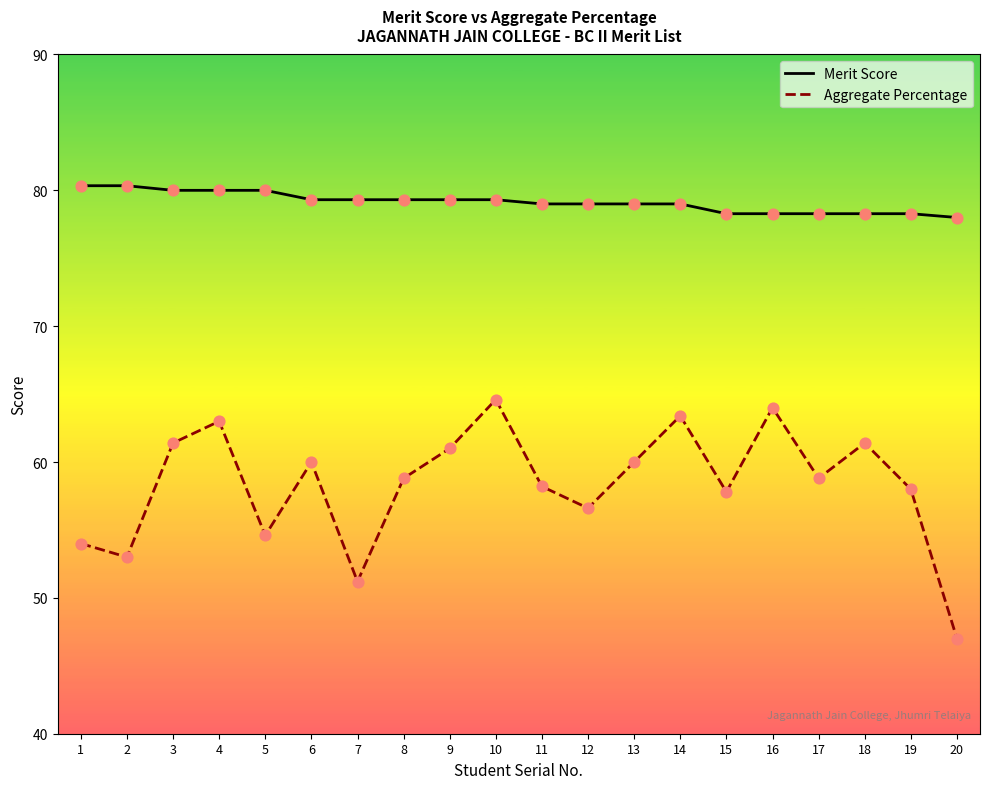

At how many categories does at least one series exceed 57?

20